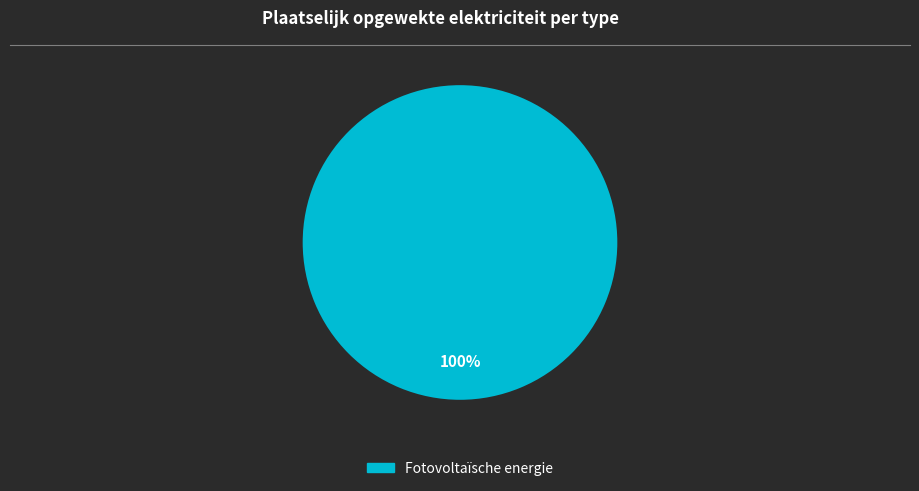

Count the number of slices in the pie.

1